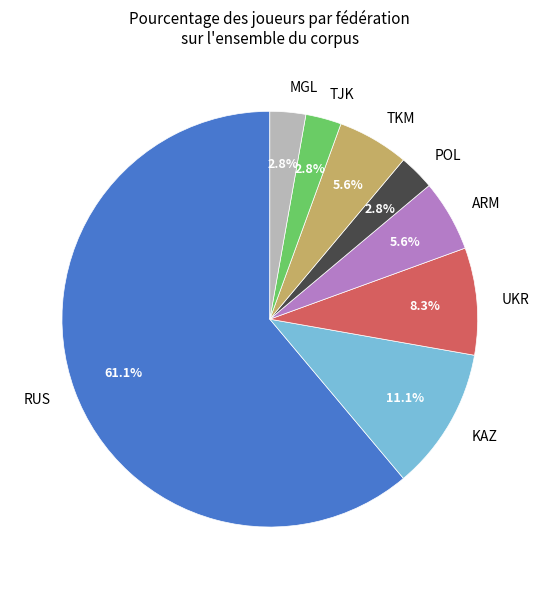

Which slice is the largest?

RUS